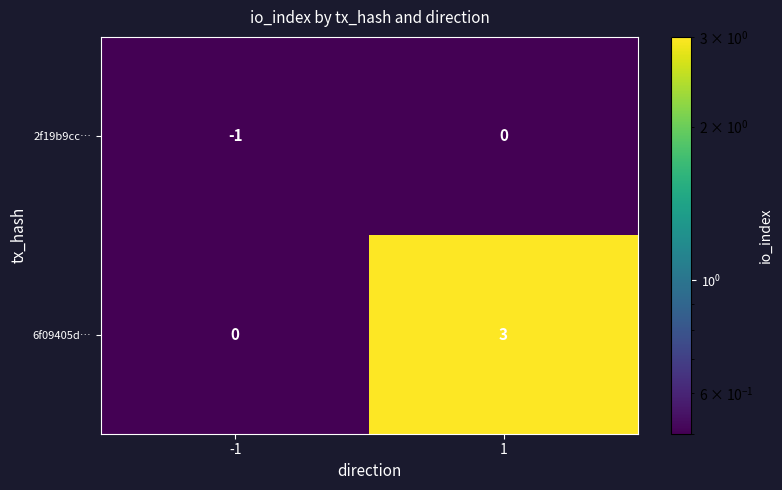

Is it true that 6f09405d… equals 3 at 1?

True